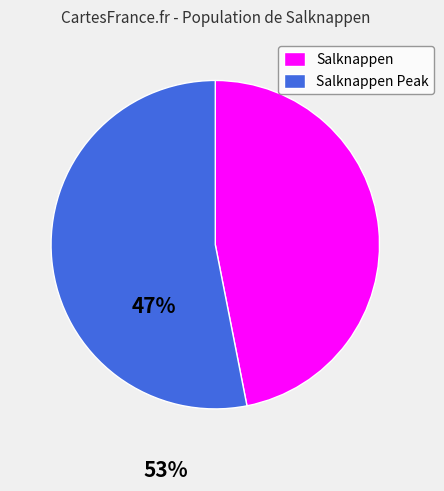

Is the sum of Salknappen and Salknappen Peak greater than half?

Yes